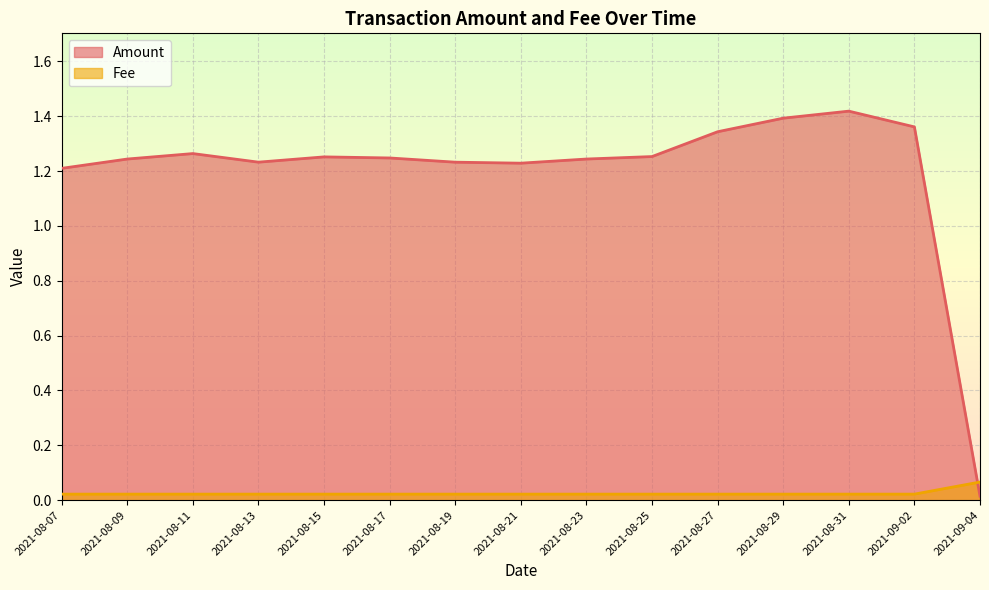

Is the value of Amount at 2021-08-31 greater than the value of Fee at 2021-08-09?

Yes